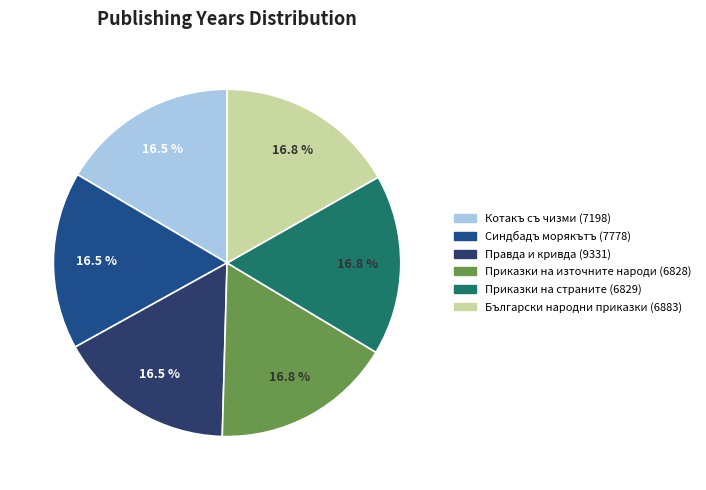

The Приказки на източните народи (6828) slice represents 29% of the pie. True or false?

False